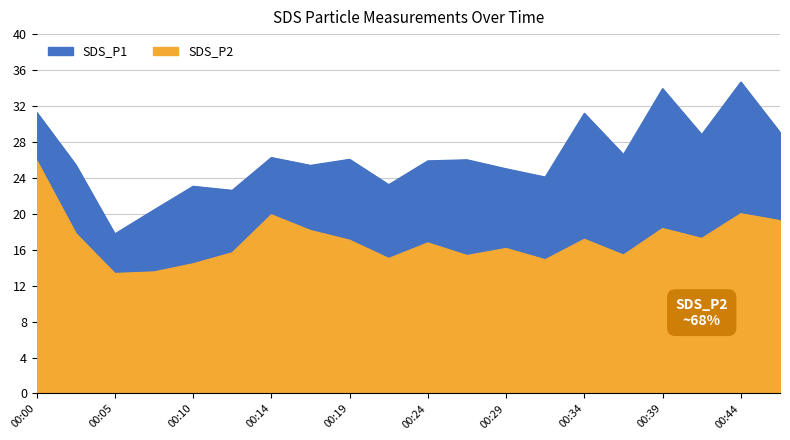

The SDS_P2 series shows 13.5 at 00:07. True or false?

True